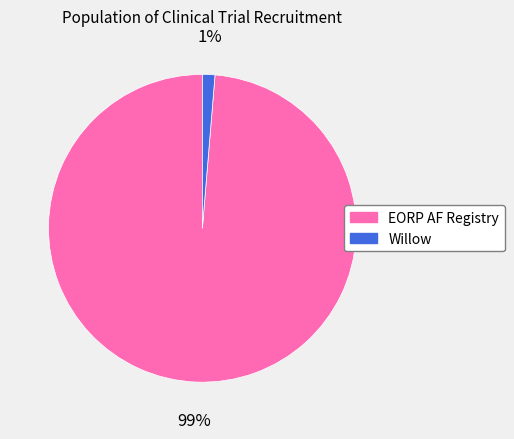

To the nearest percent, what is the combined percentage of Willow and EORP AF Registry?

100%